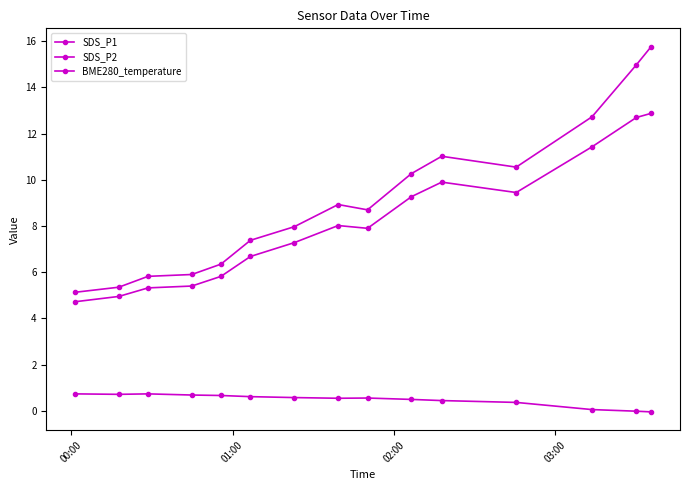

In SDS_P2, how many points are higher than both neighbors (excluding endpoints)?

2